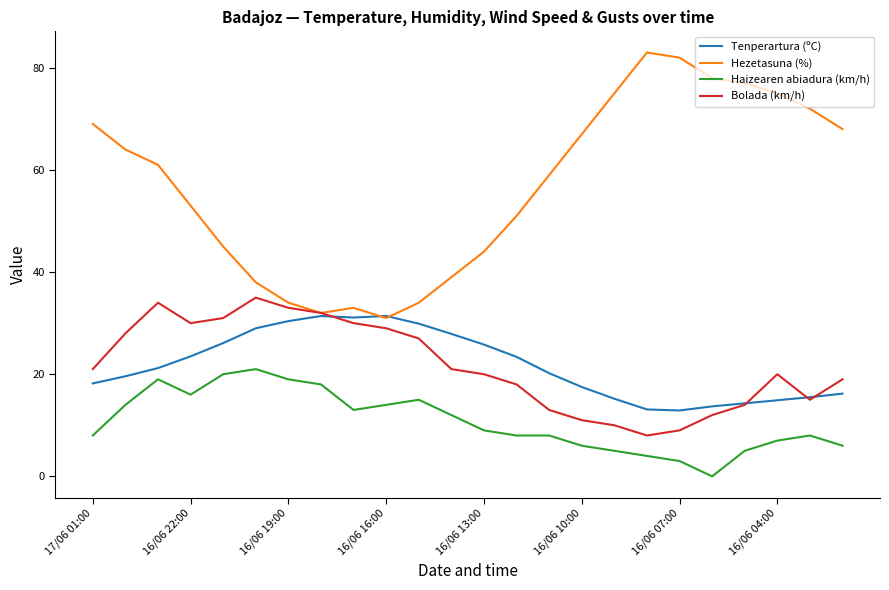

What is the maximum value shown in the chart?

83.0